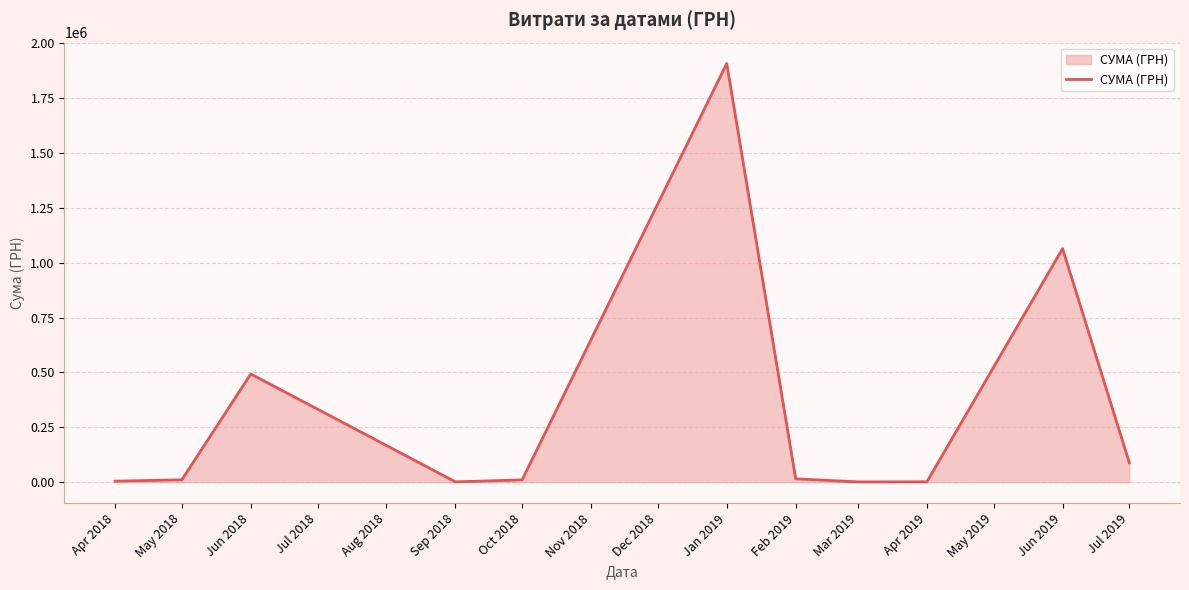

Does the chart have visible grid lines?

Yes